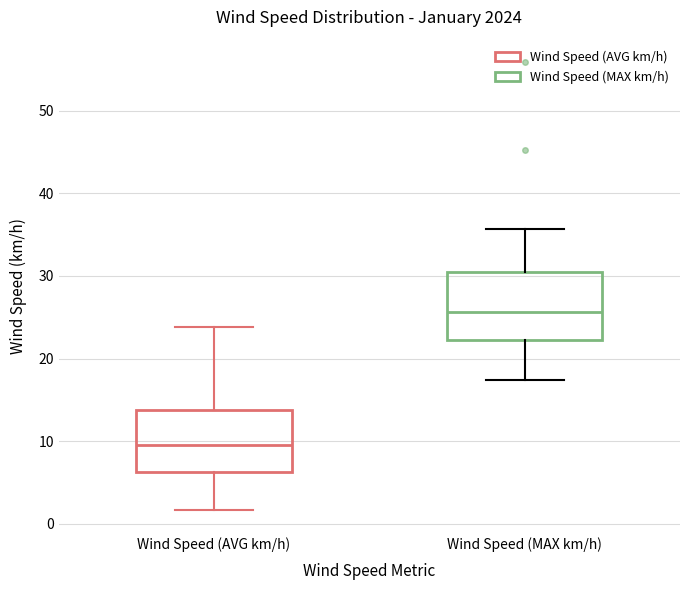

Which box has the lowest median line?

Wind Speed (AVG km/h)